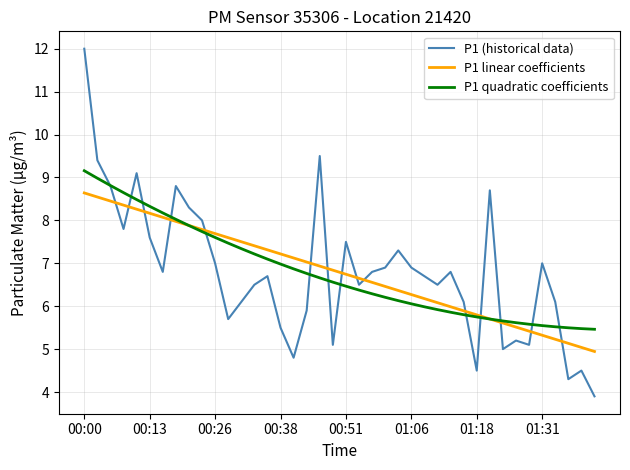

In P1 (historical data), how many points are lower than both neighbors (excluding endpoints)?

11